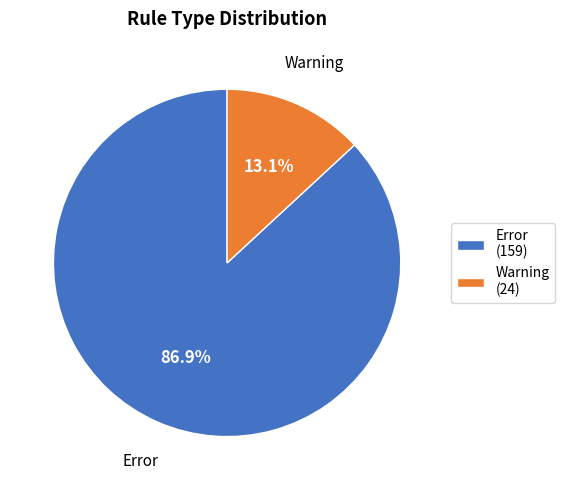

Which has a higher value, Error or Warning?

Error